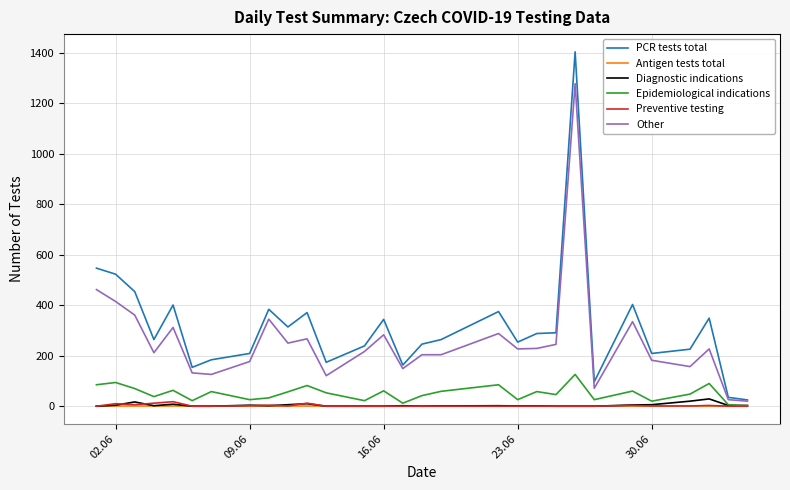

What is the maximum value shown in the chart?

1404